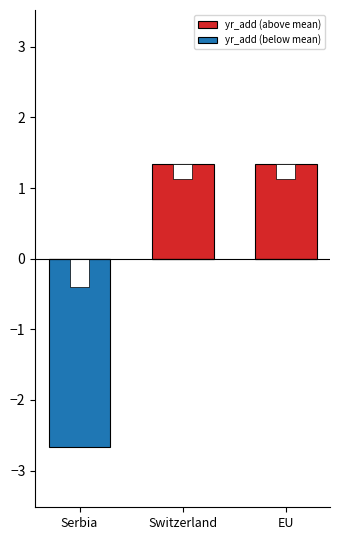

Is the value of yr_add (above mean) at Serbia greater than the value of yr_add (below mean) at Switzerland?

No